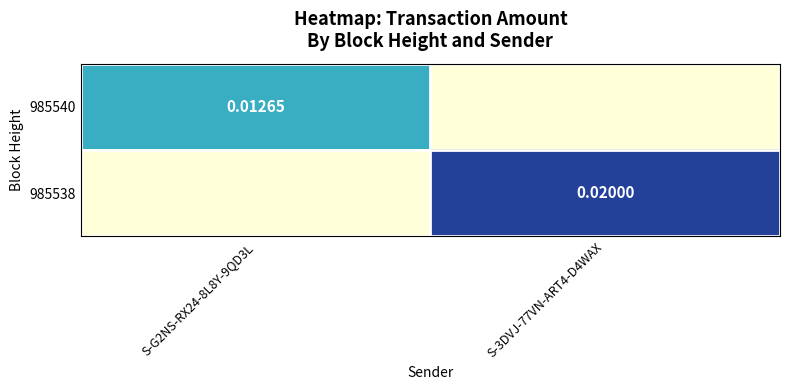

Count the 985538 values in the range 0 to 1.

2